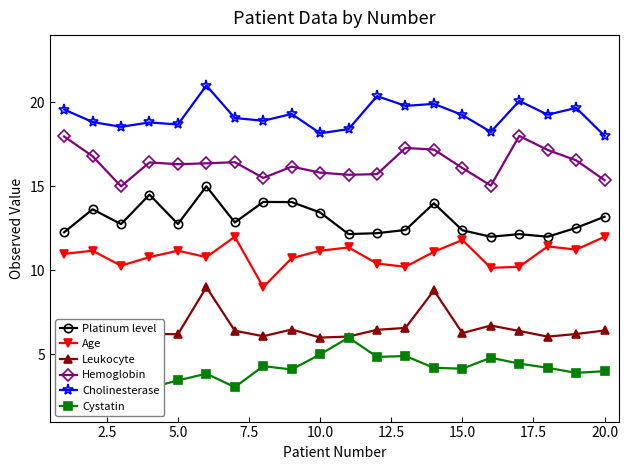

What is the maximum value for Cholinesterase?

21.0